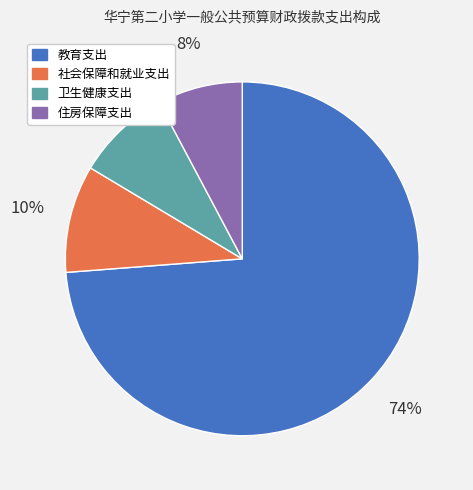

Is the sum of 教育支出 and 社会保障和就业支出 greater than half?

Yes